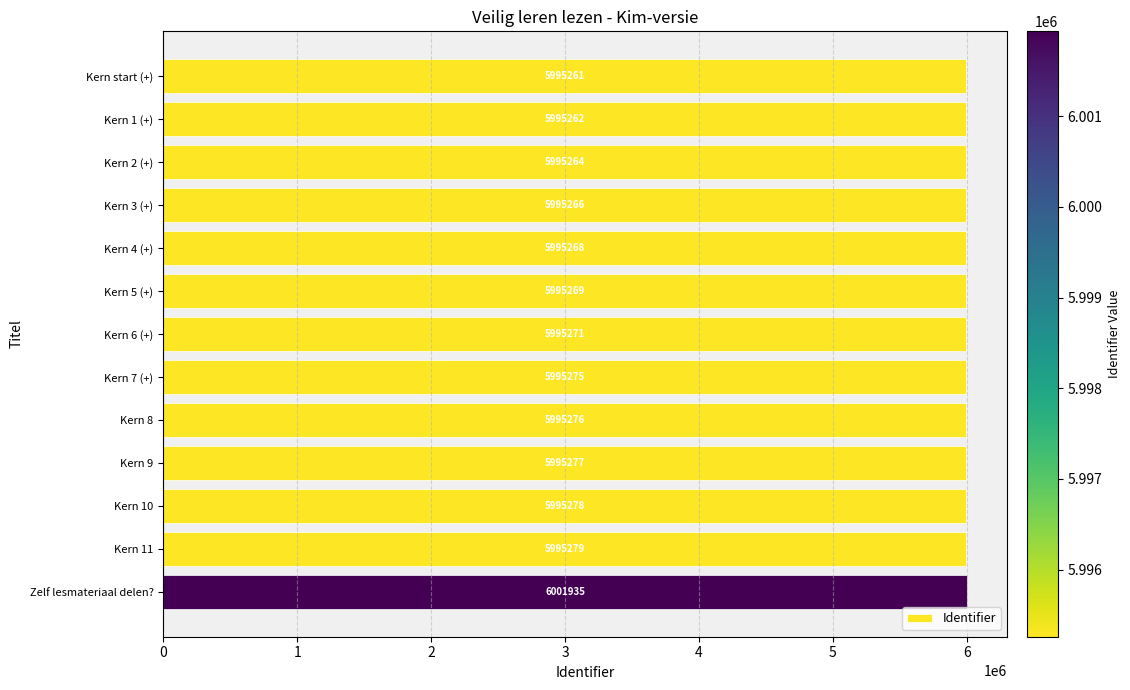

What is the maximum value shown in the chart?

6001935